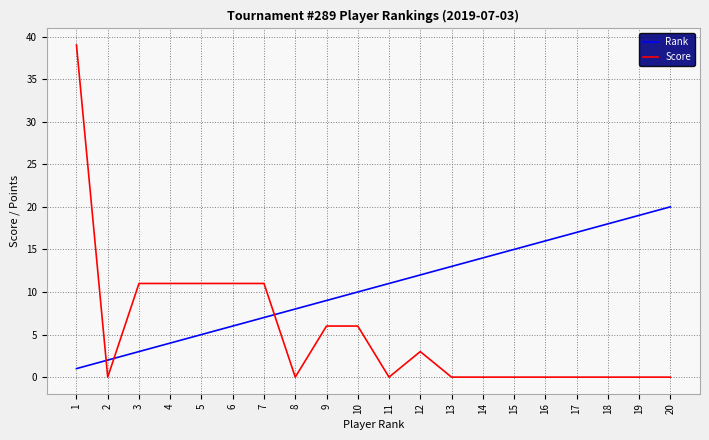

How many lines are shown in the chart?

2